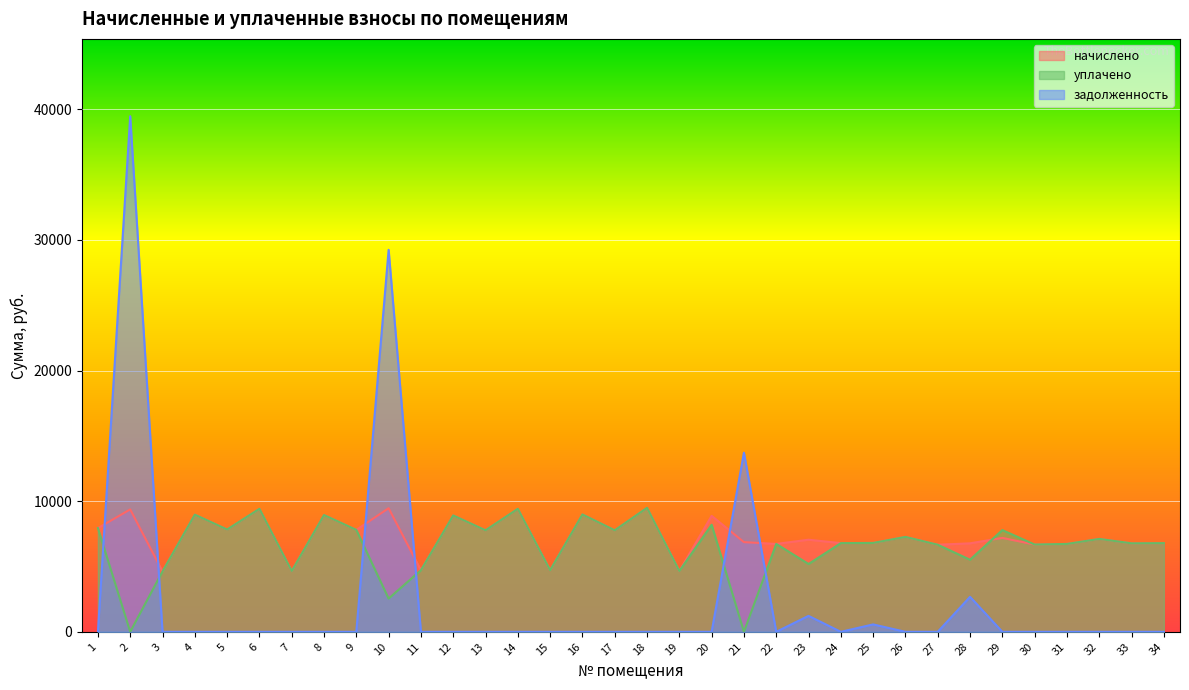

Where is уплачено nearest to the value 4746?

11